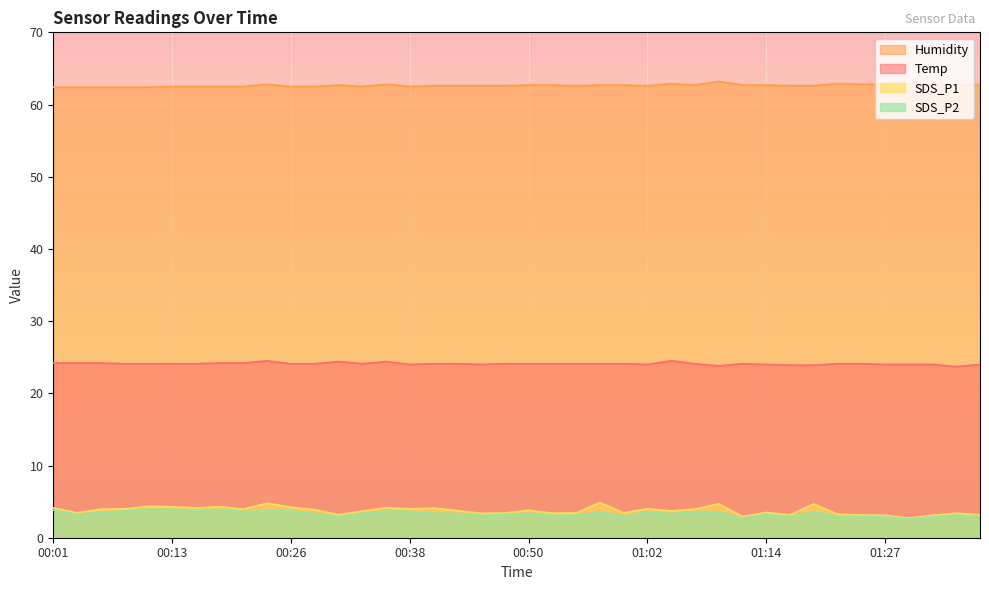

How many lines are shown in the chart?

4